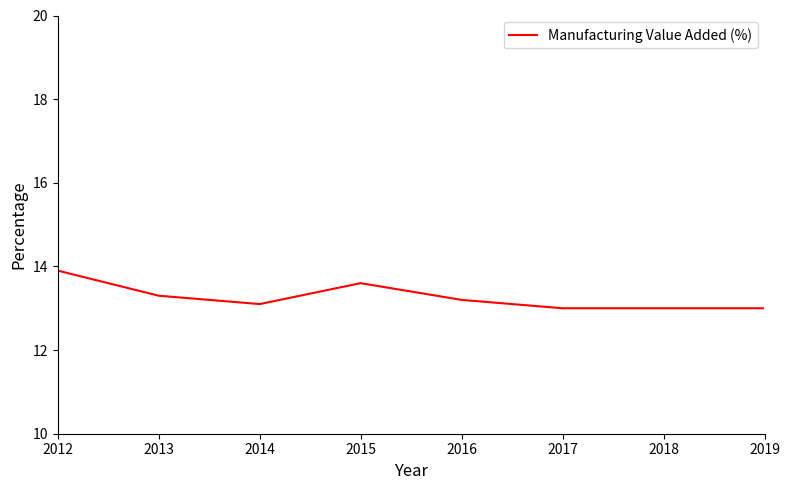

How many lines are shown in the chart?

1